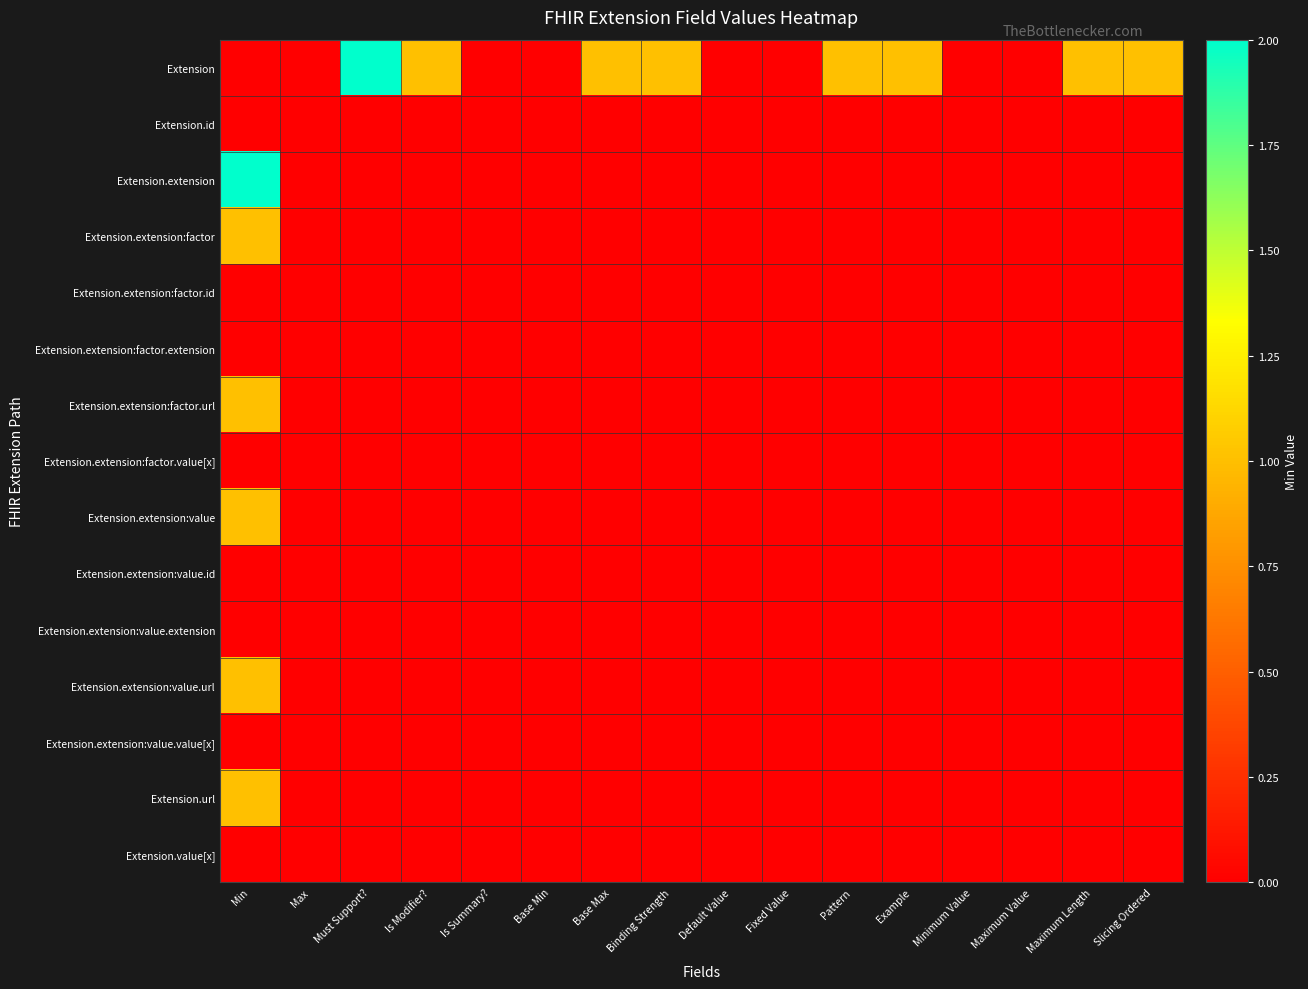

What is the total value across all series at Binding Strength?

1